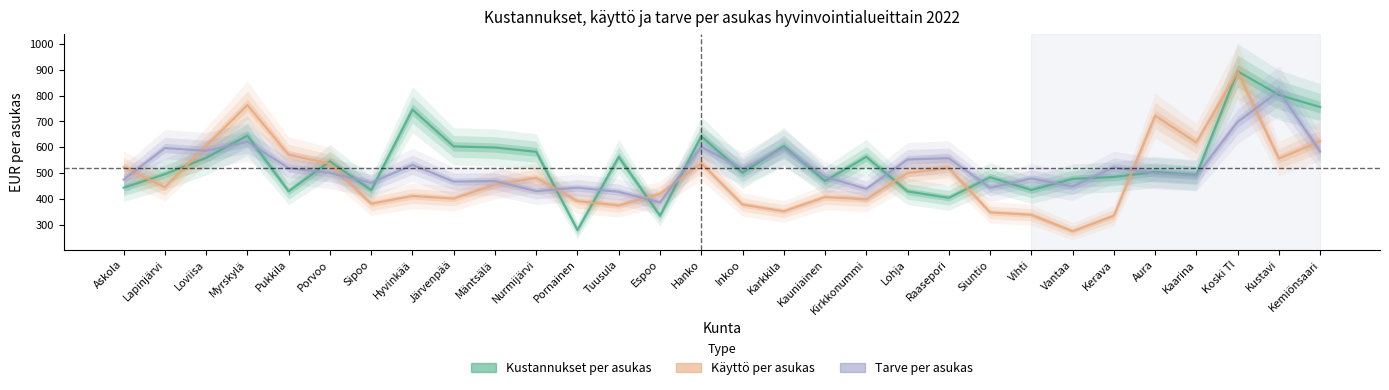

Reading left to right, transcribe all the data shown in this chart.

Kustannukset per asukas: 442.9	495.3	558.5	644.8	429.0	545.0	433.3	745.3	602.9	598.6	582.1	278.8	562.5	334.4	642.4	500.8	603.9	468.5	562.6	428.5	403.6	483.3	433.9	477.3	484.4	503.9	492.3	893.9	802.6	755.3
Käyttö per asukas: 523.0	445.0	604.9	763.2	571.0	535.3	380.9	410.8	400.9	454.8	481.3	390.7	373.7	418.8	537.7	377.6	351.4	406.7	398.1	499.8	518.5	347.4	337.7	274.2	334.7	721.9	617.9	891.9	555.6	622.6
Tarve per asukas: 474.1	596.5	585.9	620.7	518.9	500.0	461.9	531.4	466.6	468.5	429.7	443.0	426.7	385.8	601.0	516.6	595.6	485.1	438.3	552.3	557.4	442.4	478.9	447.5	521.5	498.8	489.4	697.9	816.6	583.0